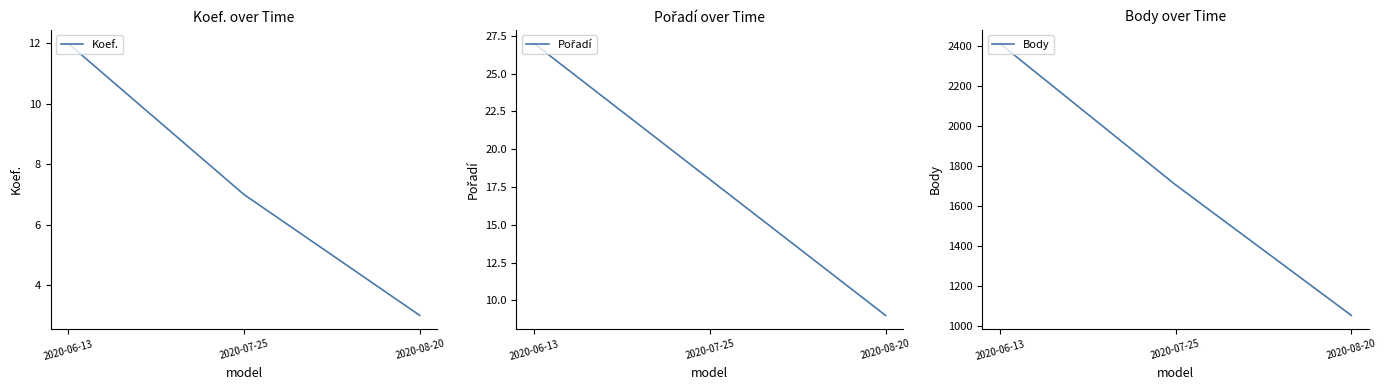

How many lines are shown in the chart?

3